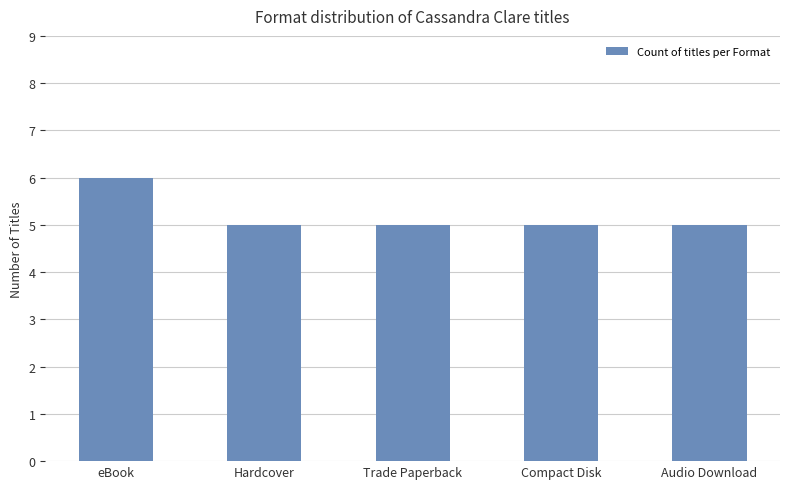

What is the smallest value displayed?

5